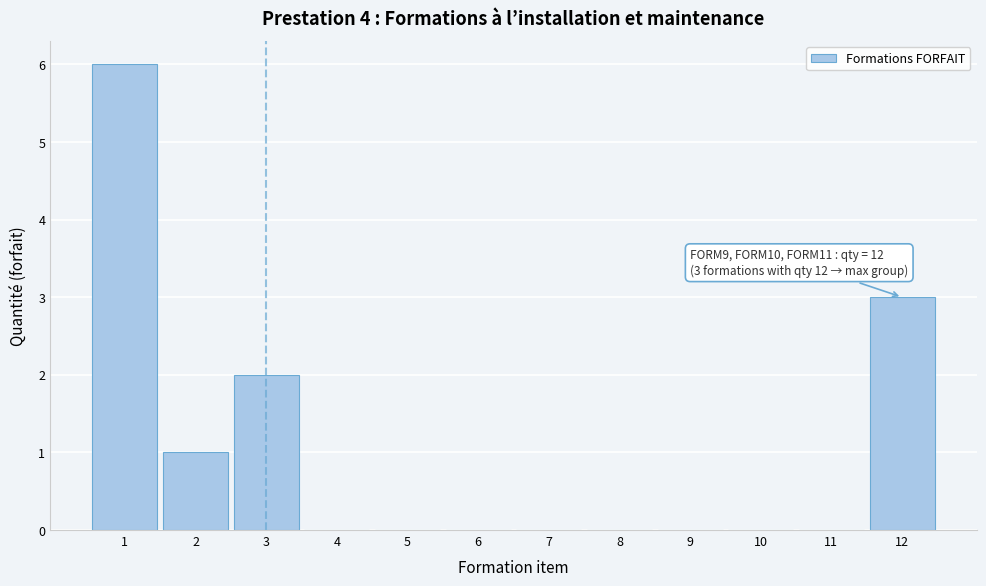

Over which range of the x-axis is the bar tallest?

0.5 to 1.5